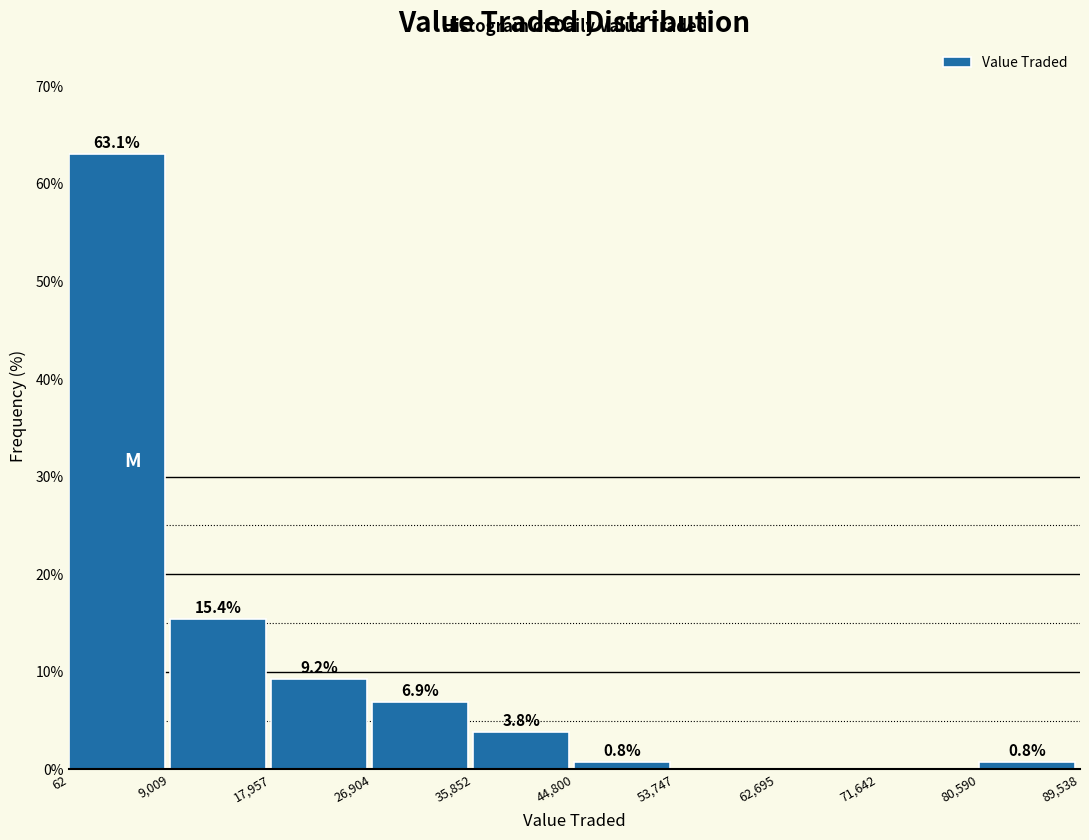

Over which range of the x-axis is the bar tallest?

62 to 9,009